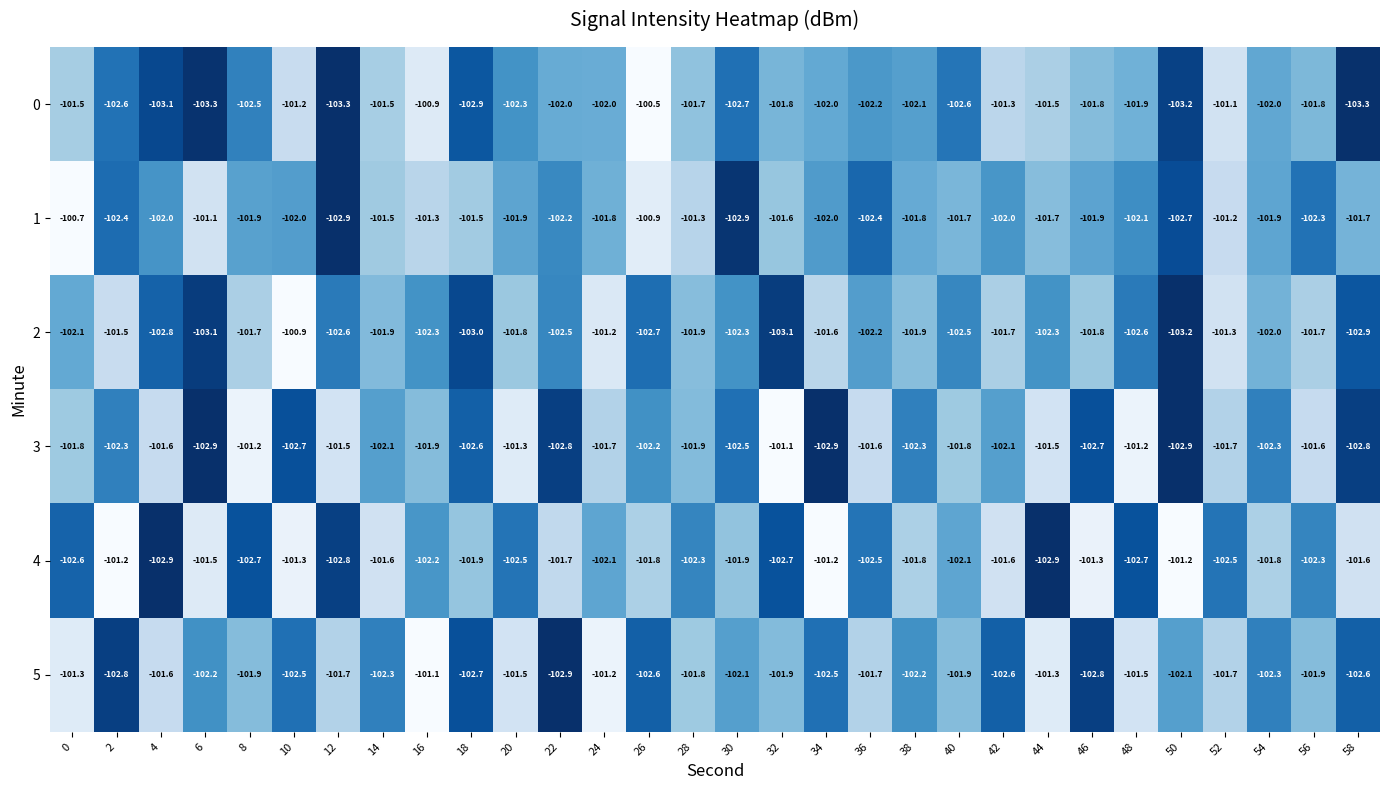

At which category is the sum across all series the highest?

52